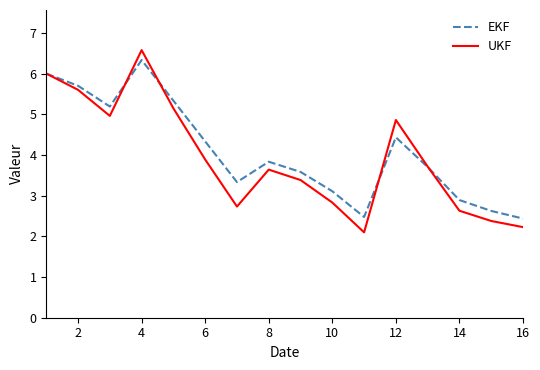

What is the maximum value for EKF?

6.3